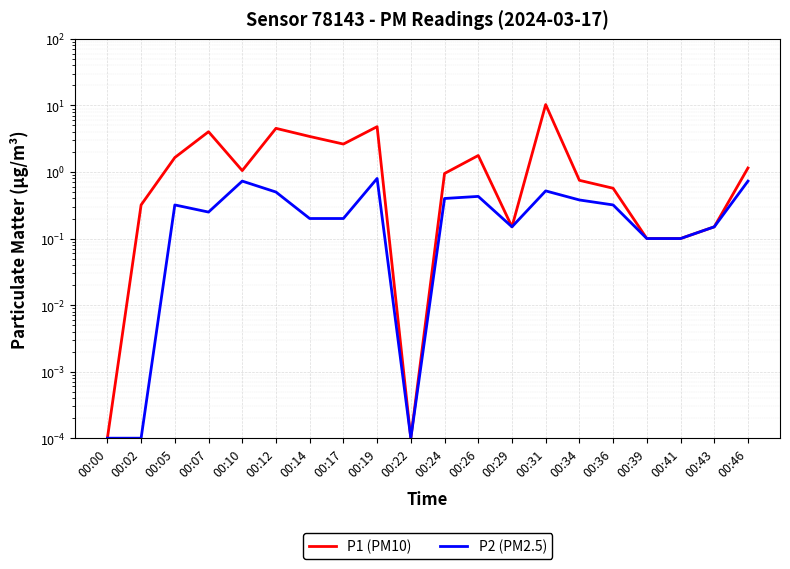

The P2 (PM2.5) series shows 0.0 at 00:00. True or false?

False